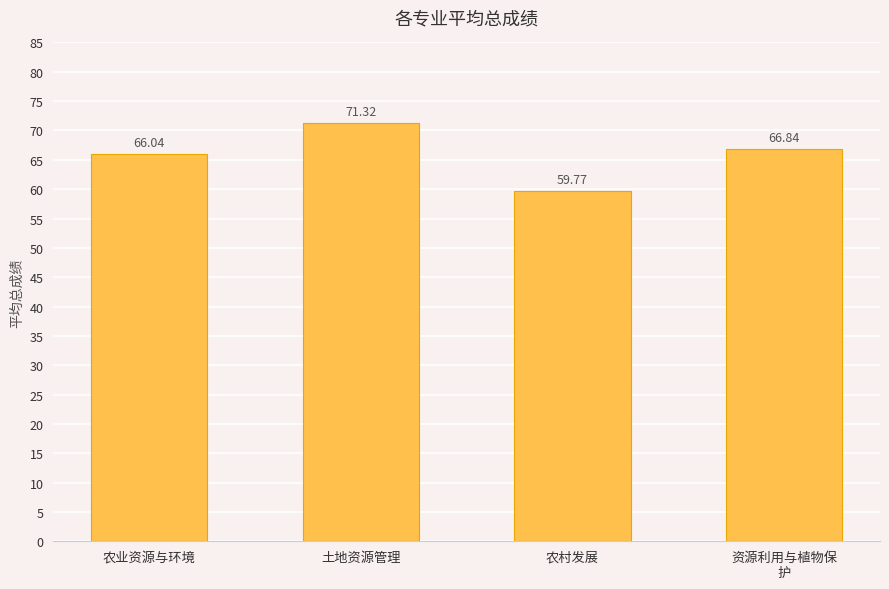

What is the label of the 2nd bar from the right?

农村发展